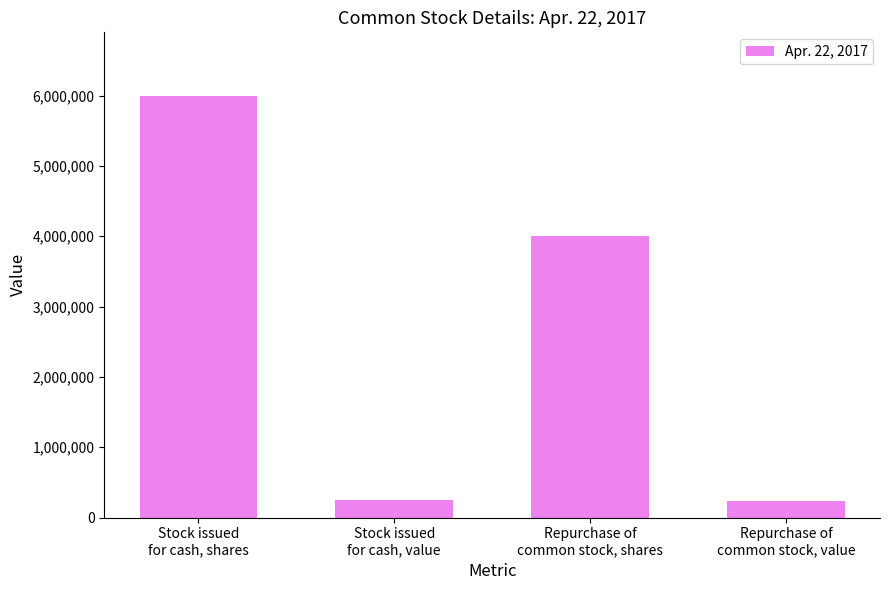

What is the difference between the maximum and minimum values?

5759395